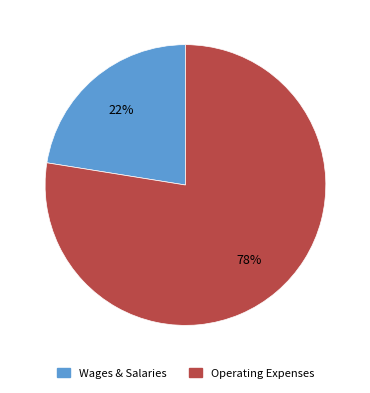

To the nearest percent, what is the average slice percentage?

50%